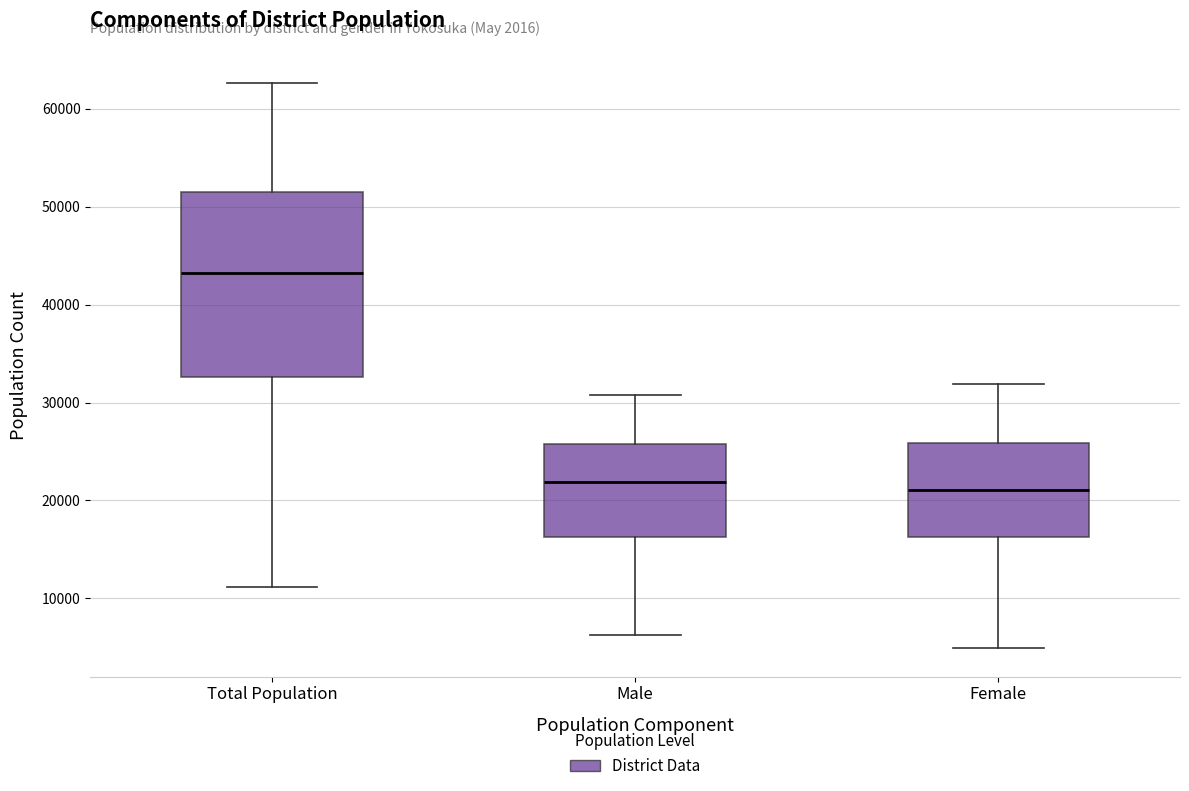

Which box is the tallest, from its lower edge to its upper edge?

Total Population